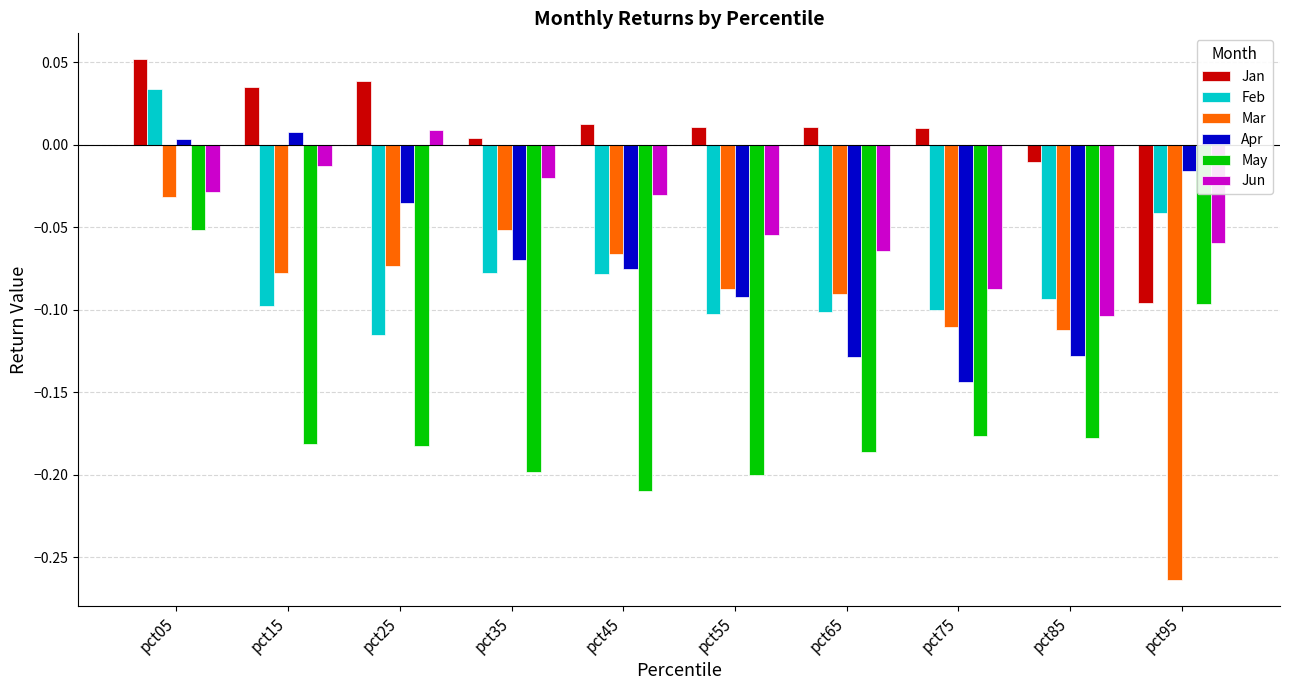

The value of Jan at pct25 is 0.1. True or false?

False